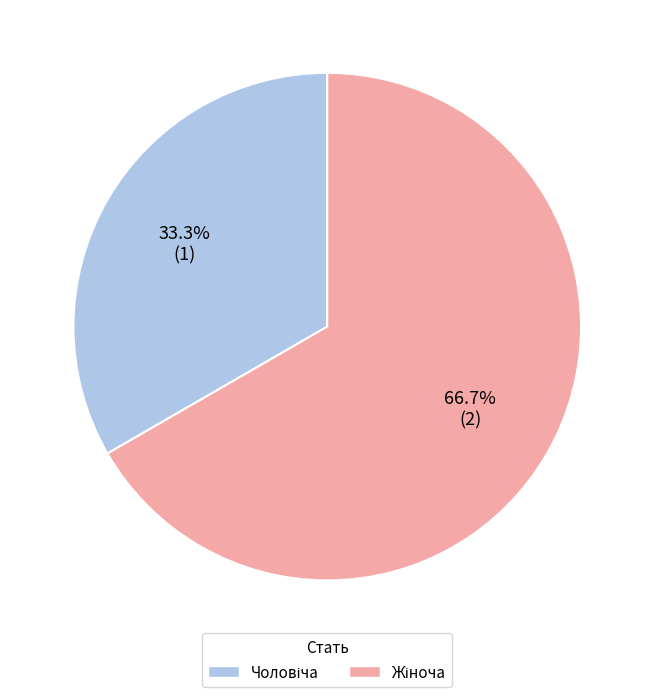

How many slices are in this pie chart?

2